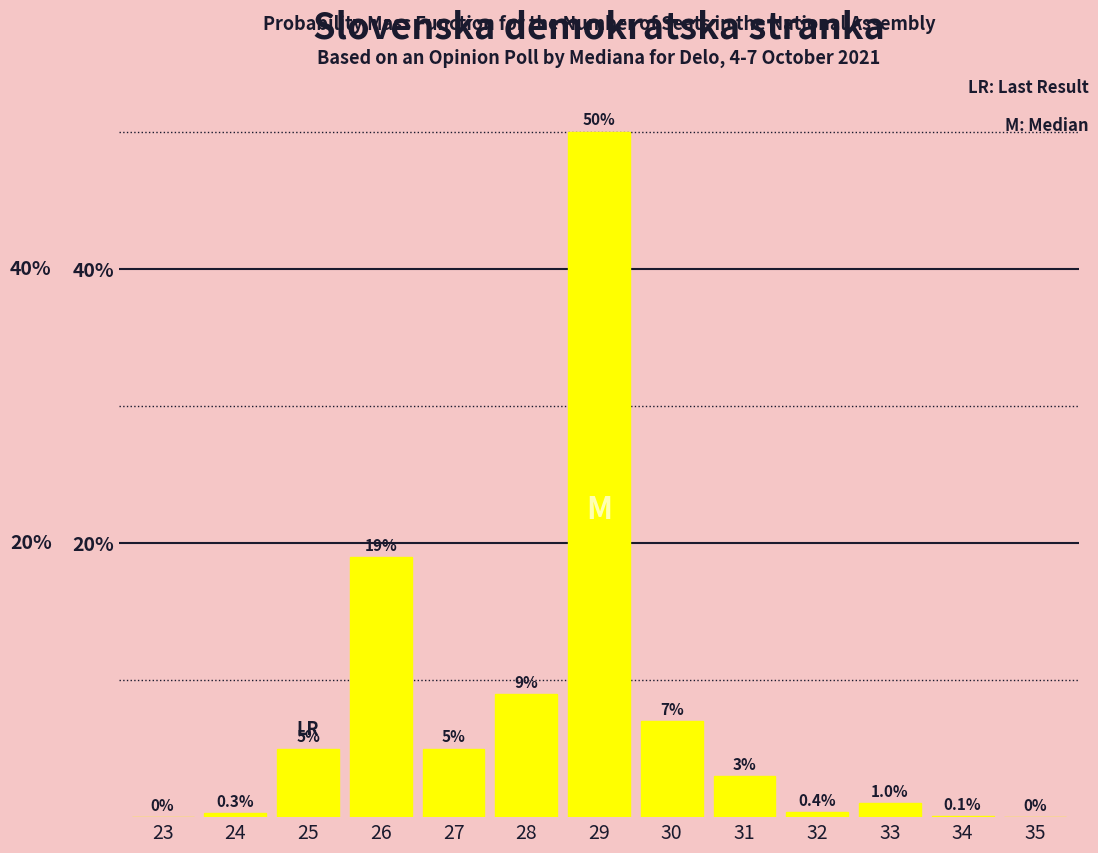

Reading left to right, list all the values displayed in this chart.

23=0.0	24=0.3	25=5.0	26=19.0	27=5.0	28=9.0	29=50.0	30=7.0	31=3.0	32=0.4	33=1.0	34=0.1	35=0.0